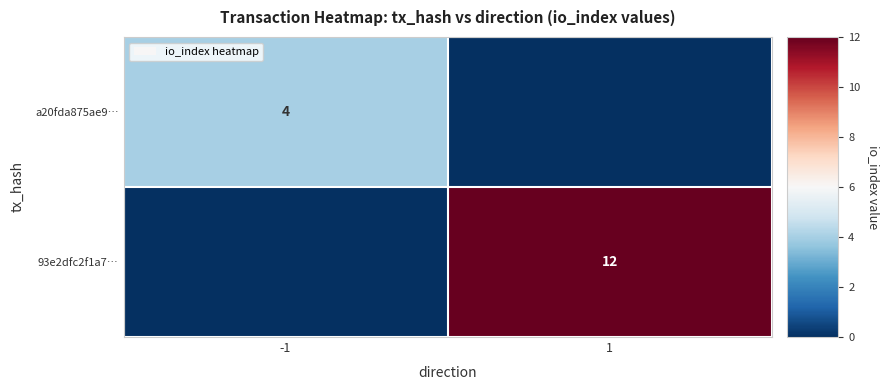

The a20fda875ae9… series shows 6 at -1. True or false?

False